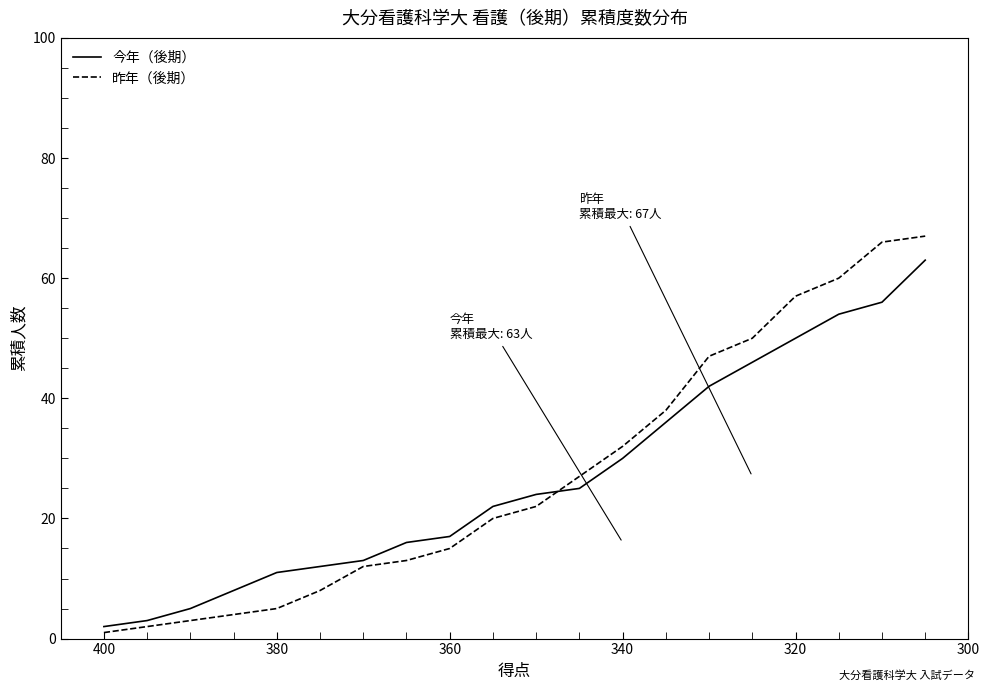

Reading left to right, transcribe all the data shown in this chart.

今年（後期）: 2	3	5	8	11	12	13	16	17	22	24	25	30	36	42	46	50	54	56	63
昨年（後期）: 1	2	3	4	5	8	12	13	15	20	22	27	32	38	47	50	57	60	66	67